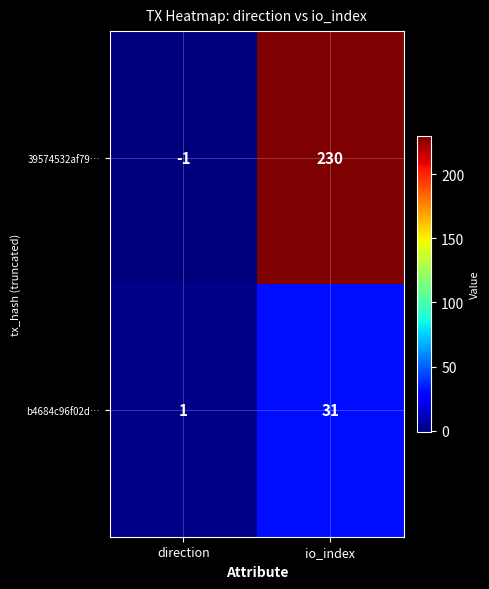

The value of b4684c96f02d… at io_index is 53. True or false?

False